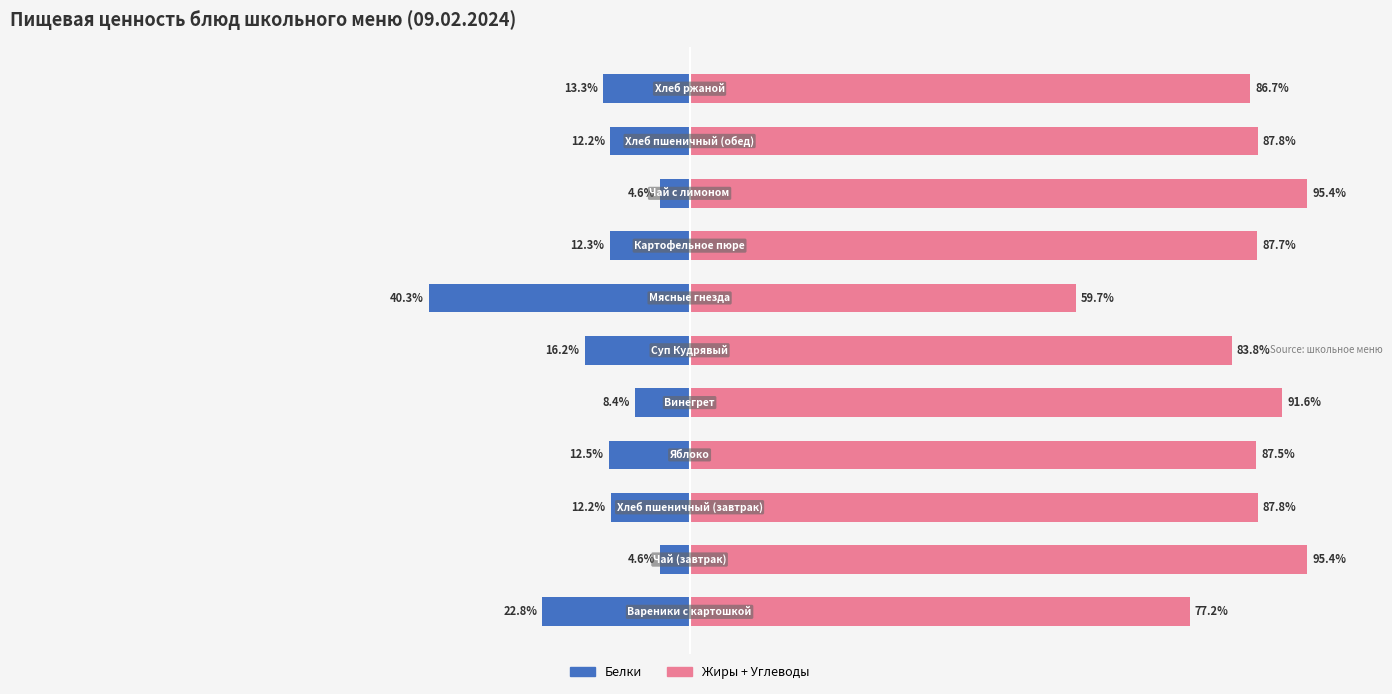

Reading left to right, extract all data points from this chart.

Белки: -22.8	-4.6	-12.2	-12.5	-8.4	-16.2	-40.3	-12.3	-4.6	-12.2	-13.3
Жиры + Углеводы: 77.2	95.4	87.8	87.5	91.6	83.8	59.7	87.7	95.4	87.8	86.7